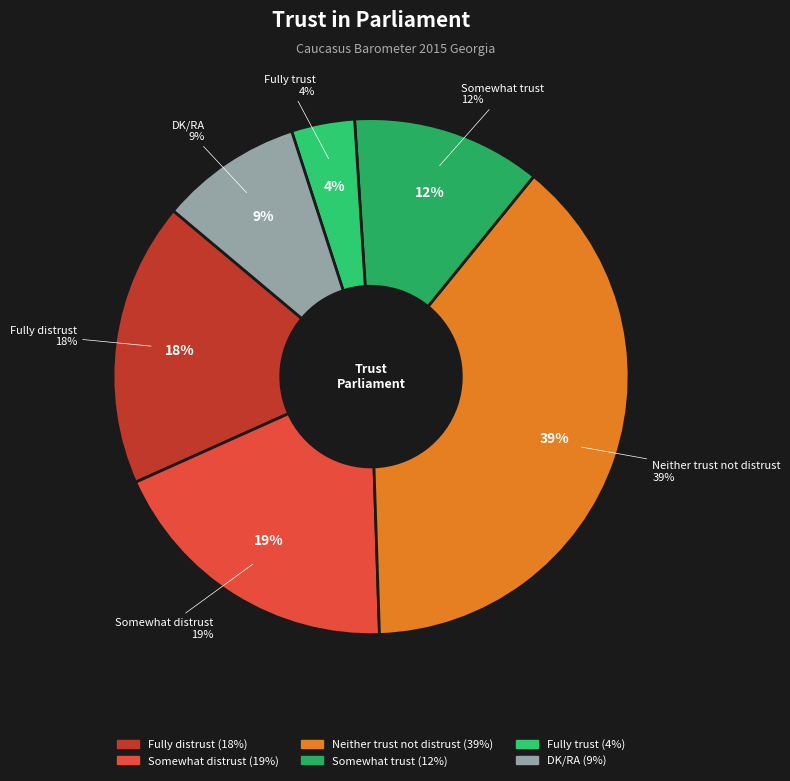

What is the change in value from Fully distrust to Somewhat trust?

-6